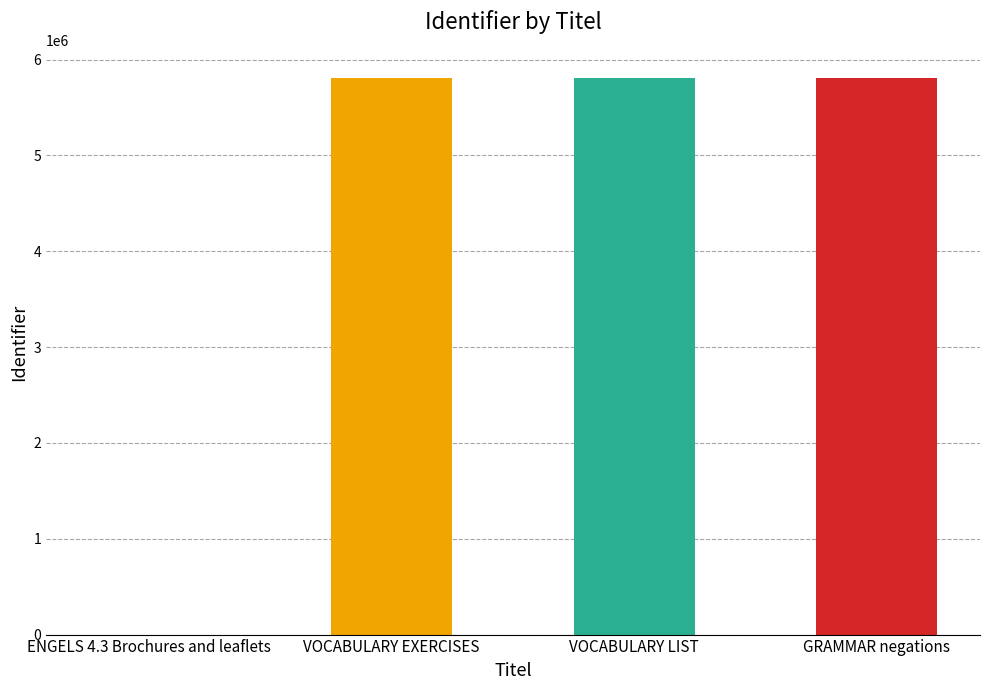

What value does the data have at VOCABULARY EXERCISES?

5811997